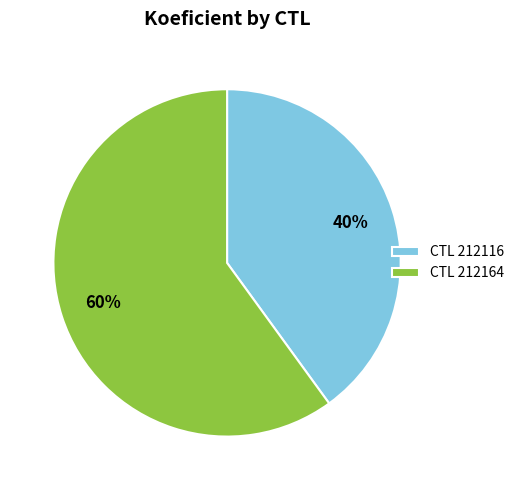

Between CTL 212116 and CTL 212164, which is larger?

CTL 212164